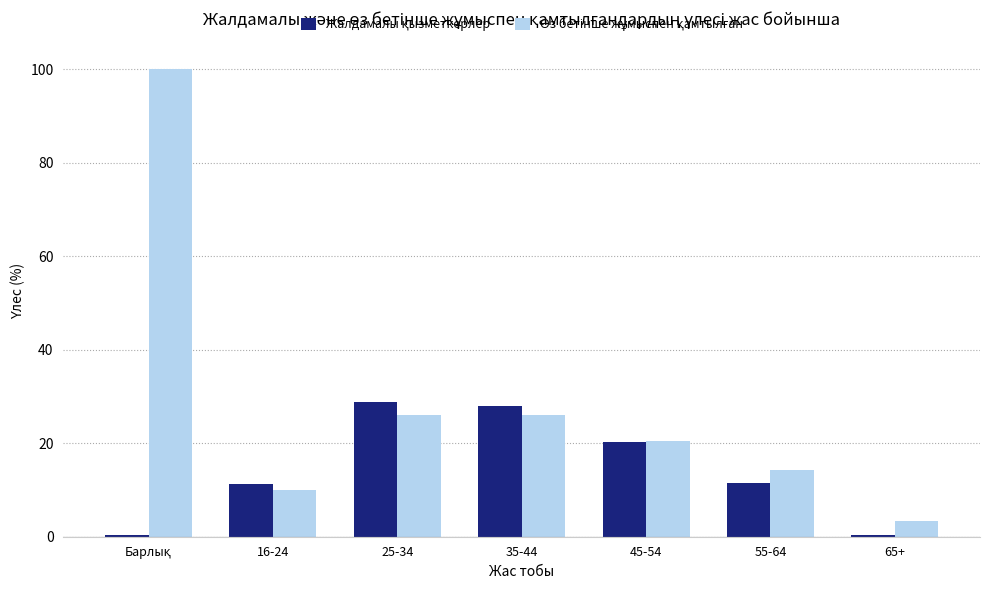

What is the label of the 1st bar from the left?

Барлық